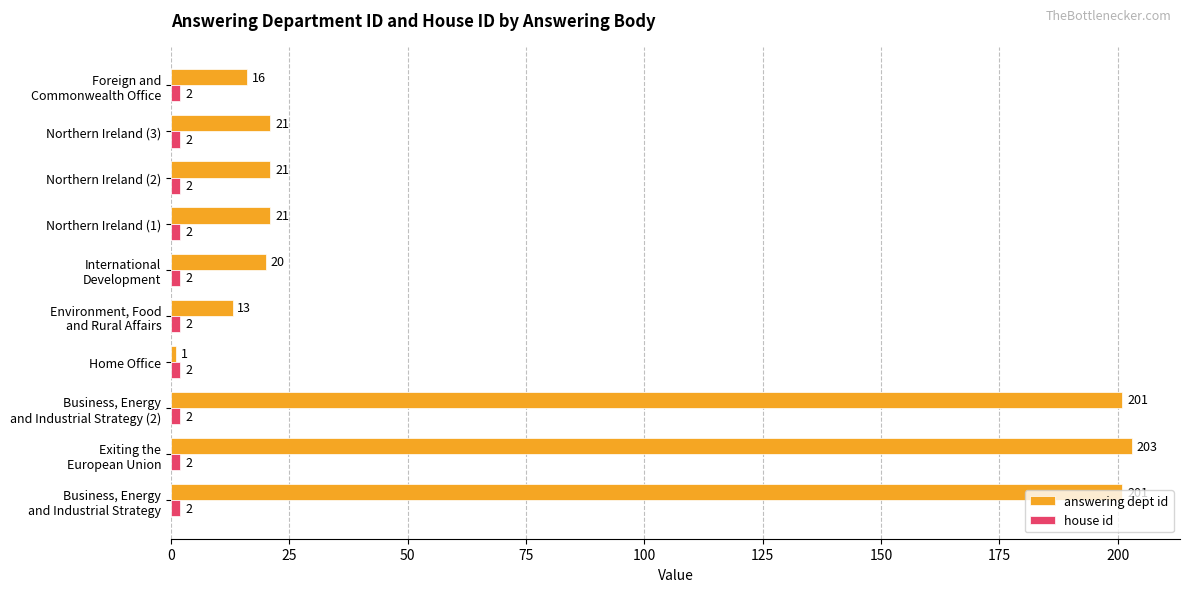

Which series has the largest total across all categories?

answering dept id